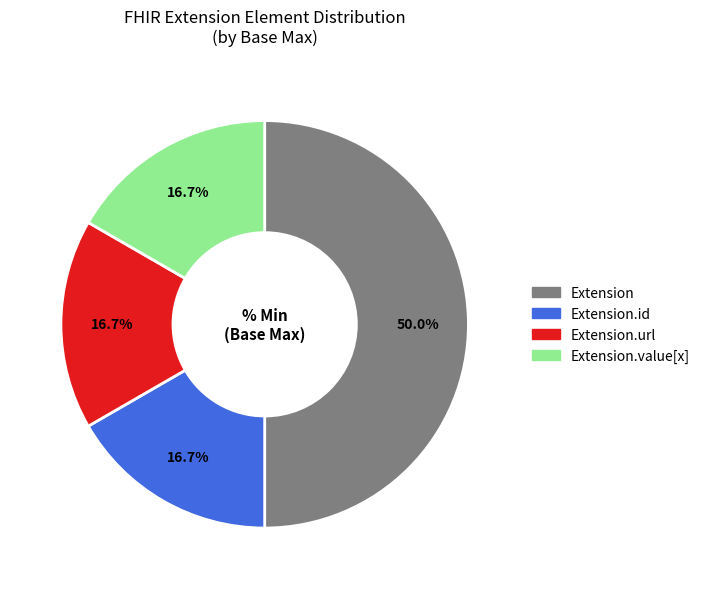

The Extension slice represents 12% of the pie. True or false?

False